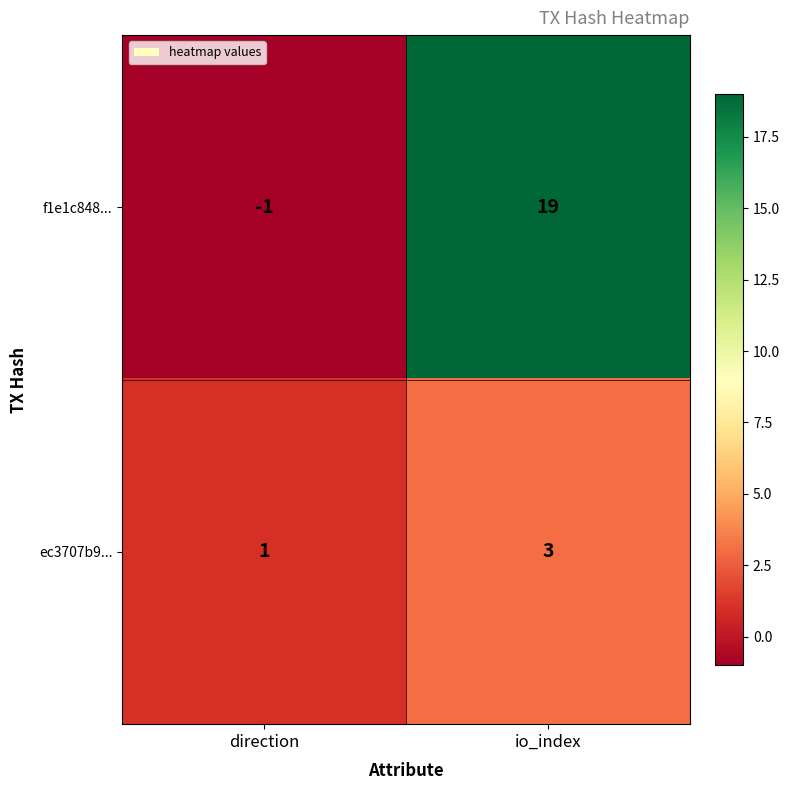

Between direction and io_index, which series saw the biggest shift?

f1e1c848...